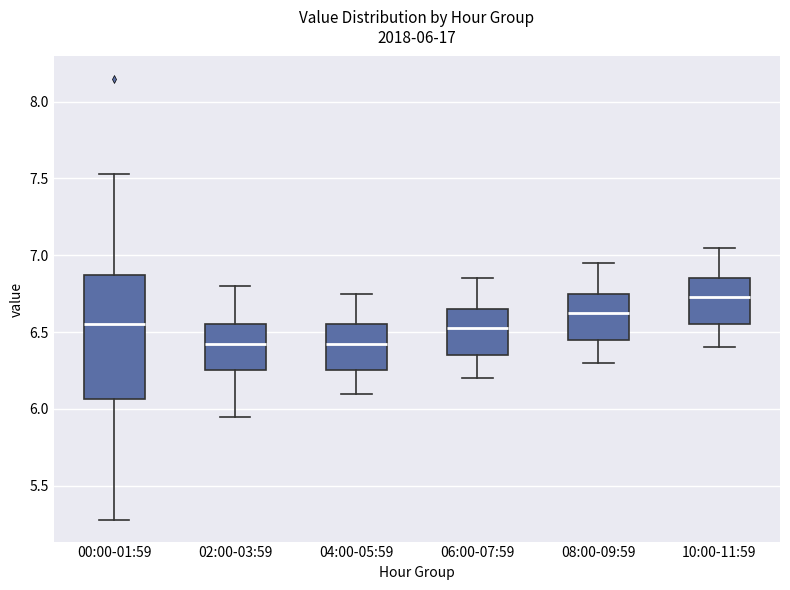

Which box is the tallest, from its lower edge to its upper edge?

00:00-01:59